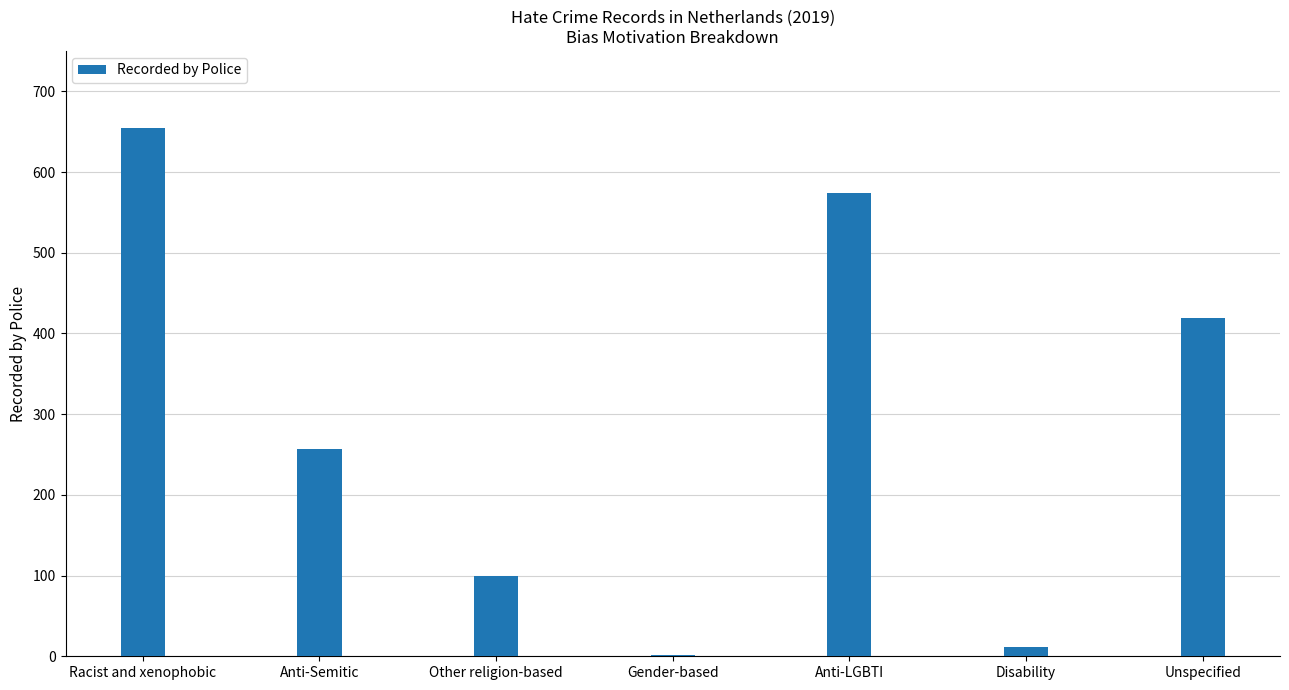

What is the difference between the values at Gender-based and Unspecified?

418